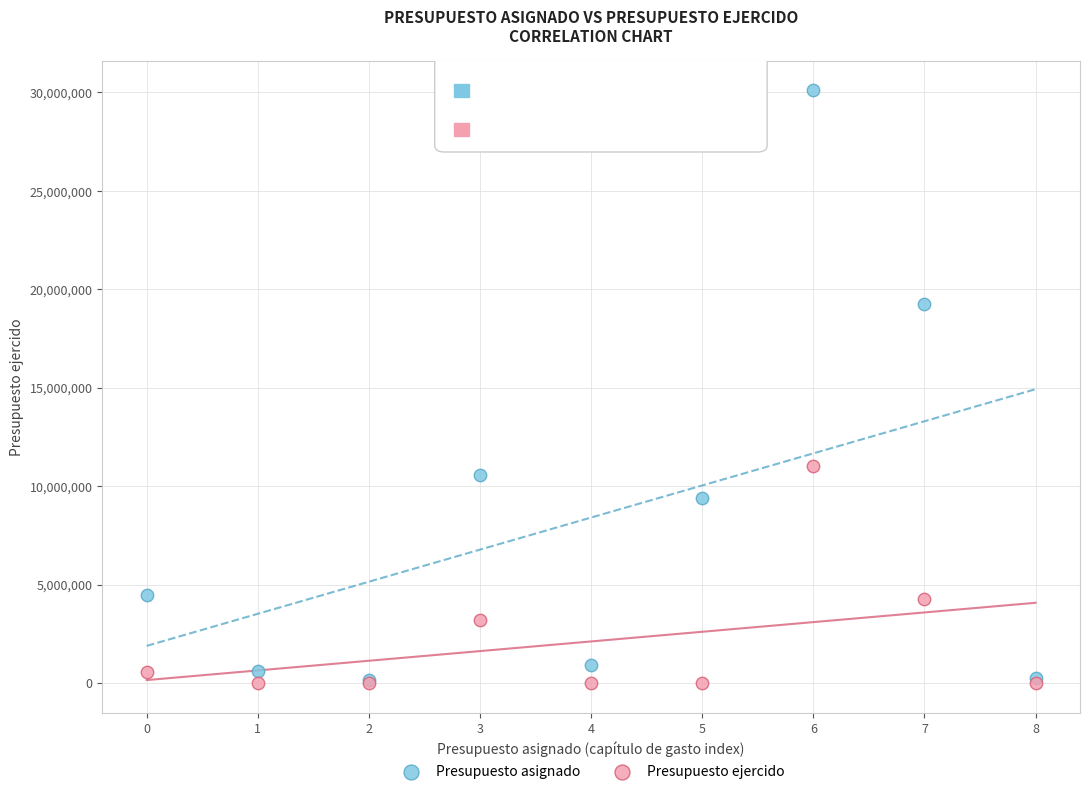

Which series reaches the maximum Y coordinate?

Presupuesto asignado